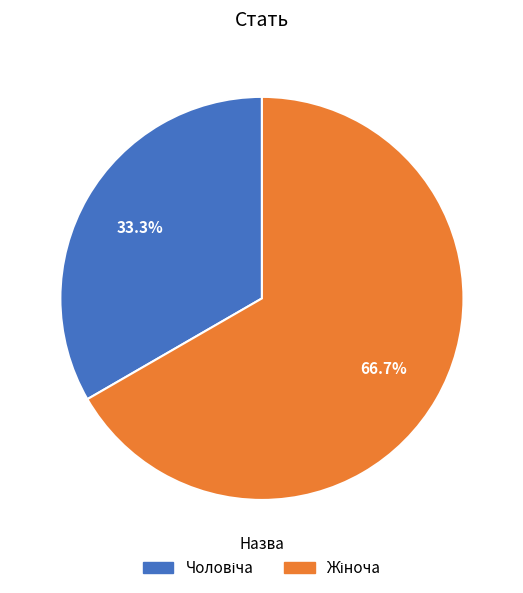

Which slice is the largest?

Жіноча